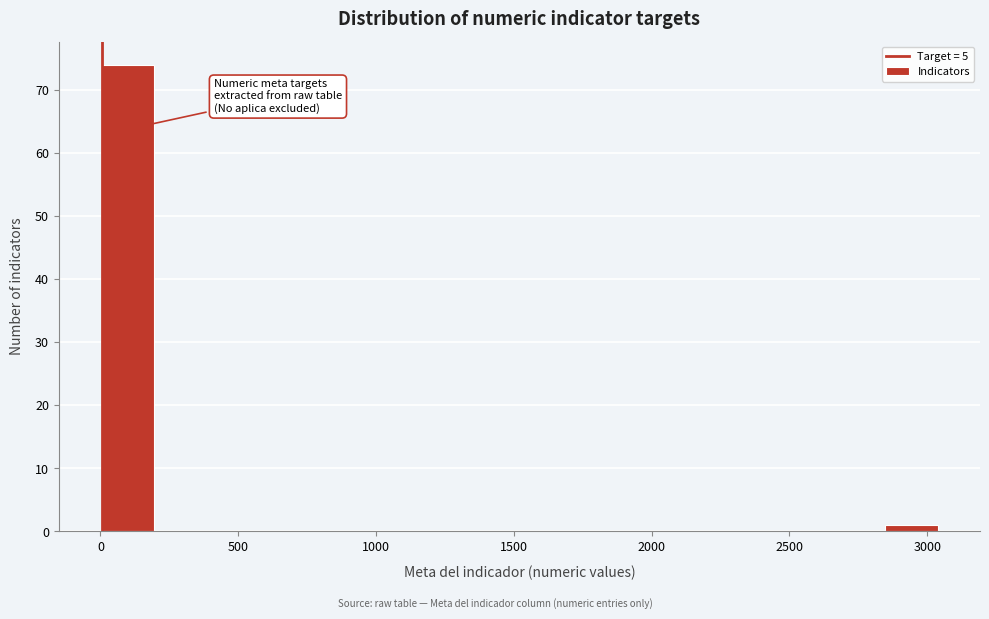

Which range on the x-axis has the tallest bar?

0 to 200